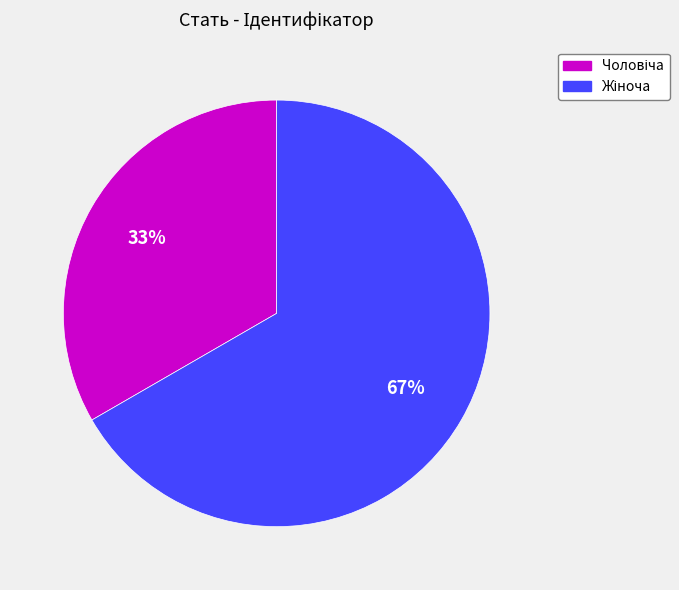

To the nearest percent, what is the average slice percentage?

50%